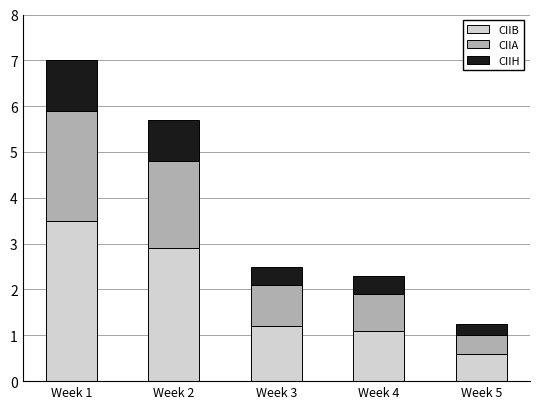

Where is CIIB nearest to the value 2?

Week 3